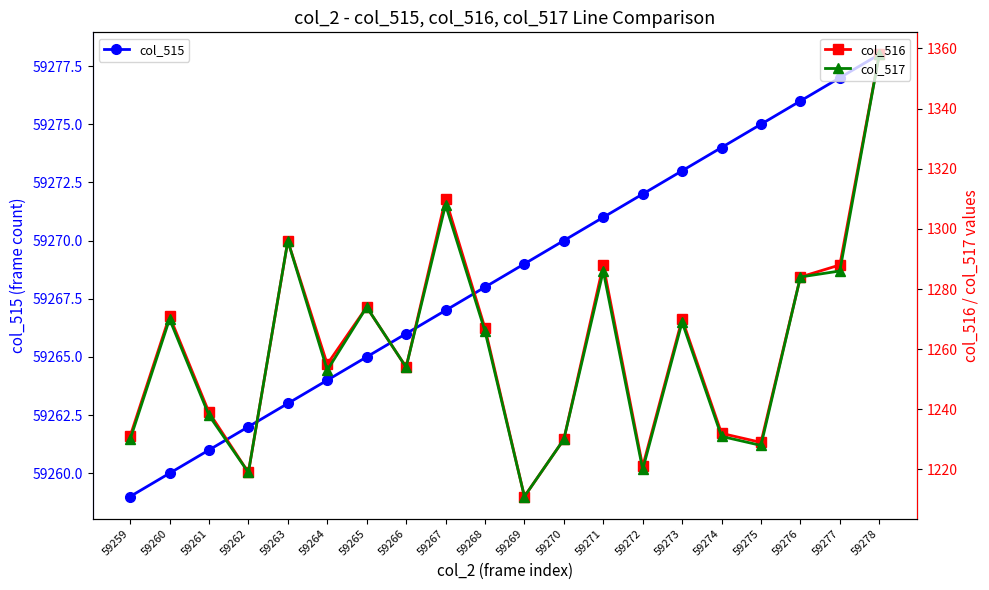

Reading left to right, list all the values displayed in this chart.

col_515: 59259	59260	59261	59262	59263	59264	59265	59266	59267	59268	59269	59270	59271	59272	59273	59274	59275	59276	59277	59278
col_516: 1231	1271	1239	1219	1296	1255	1274	1254	1310	1267	1211	1230	1288	1221	1270	1232	1229	1284	1288	1358
col_517: 1230	1270	1238	1219	1296	1253	1274	1254	1308	1266	1211	1230	1286	1220	1269	1231	1228	1284	1286	1358